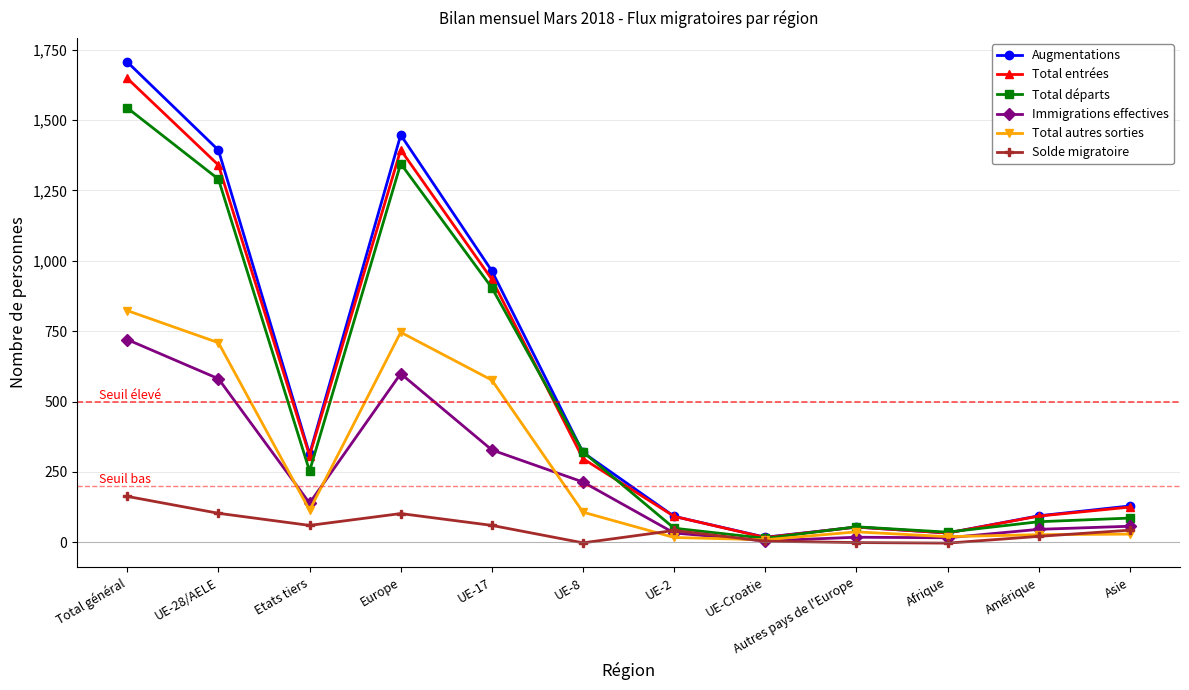

List the series in order of their peak value, lowest first.

Solde migratoire, Immigrations effectives, Total autres sorties, Total départs, Total entrées, Augmentations